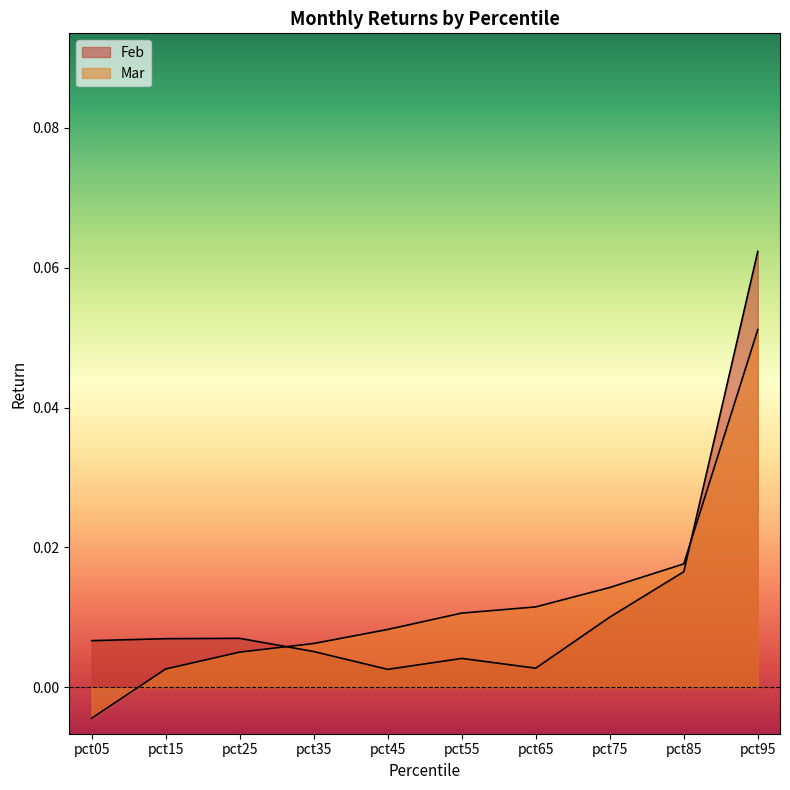

Where does the Mar series first go above 0?

pct15